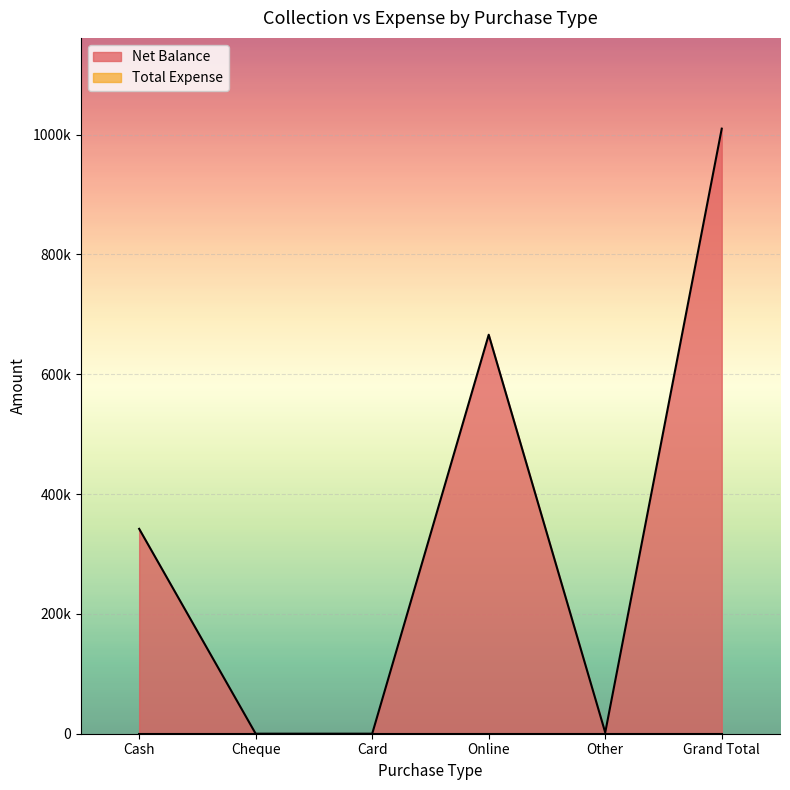

The chart shows a value of 0 at Card. True or false?

True